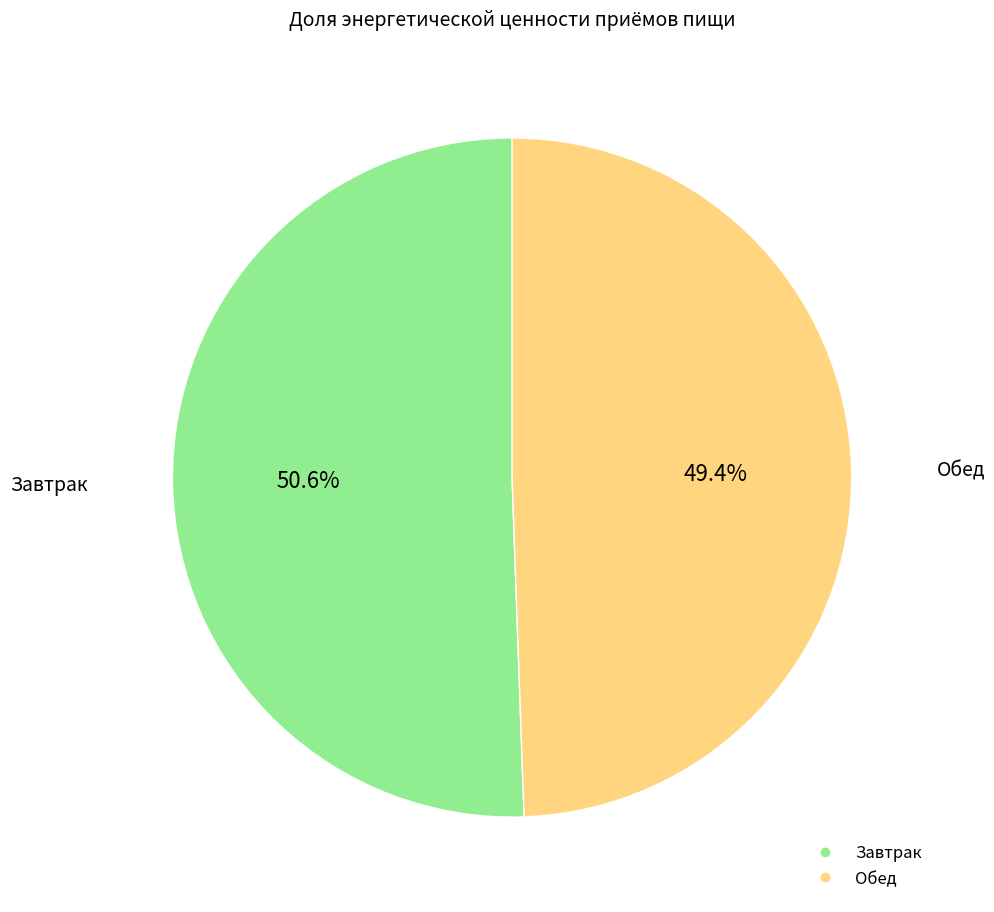

To the nearest percent, what is the difference between the Обед and Завтрак slice percentages?

1%